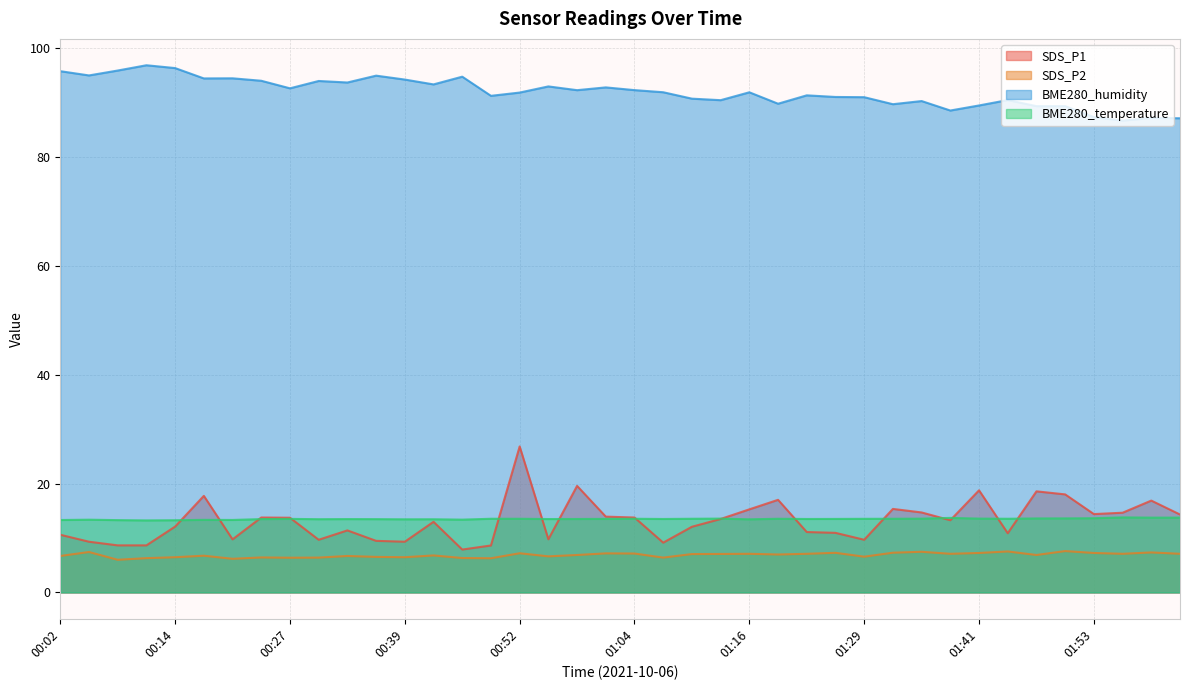

What is the label of the 8th point from the left?

00:24